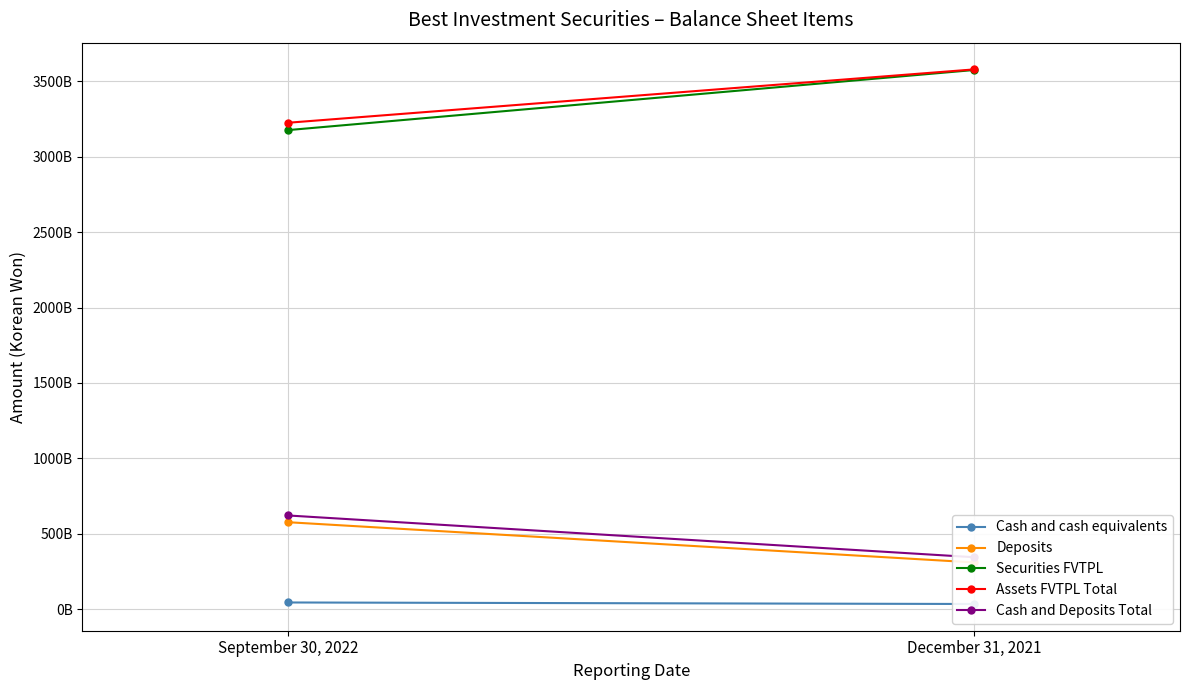

How many Cash and cash equivalents values are between 34625900839 and 44675639160?

2